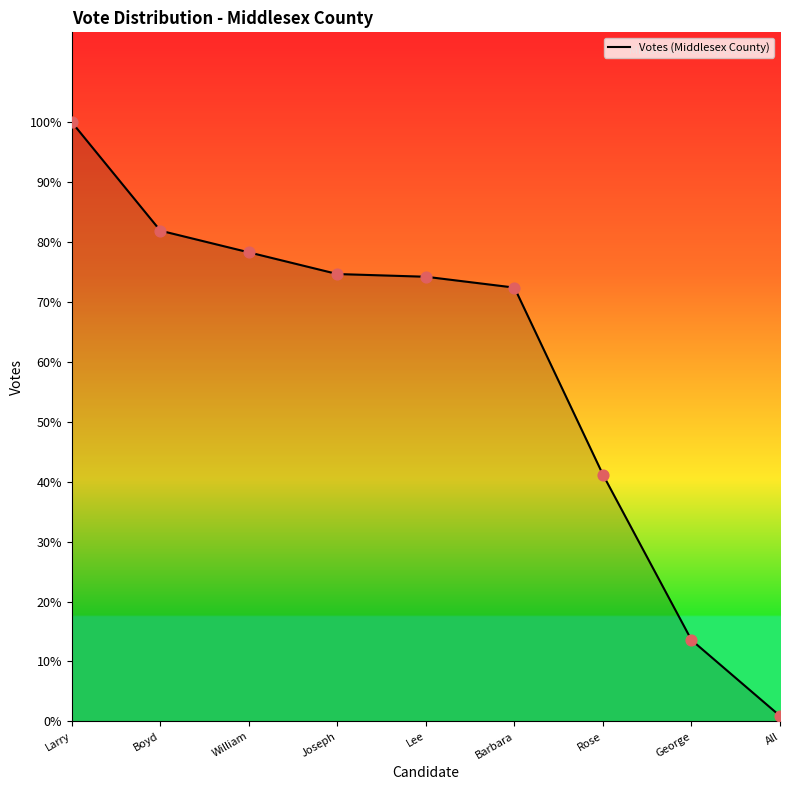

Which has a higher value, Lee or William?

William